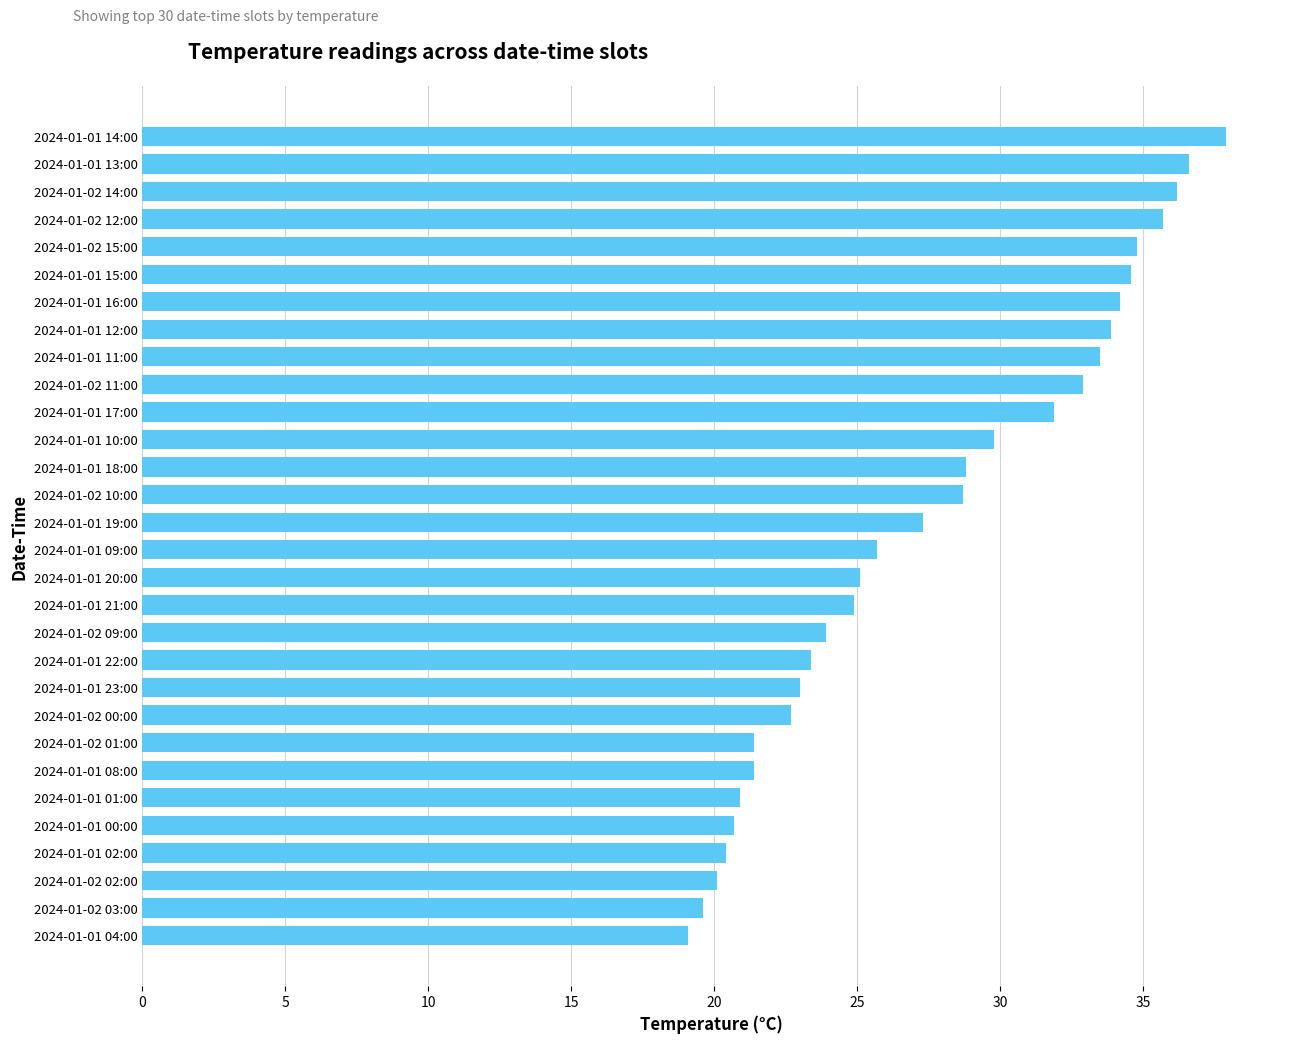

What is the change in value from 2024-01-02 11:00 to 2024-01-01 23:00?

-9.9